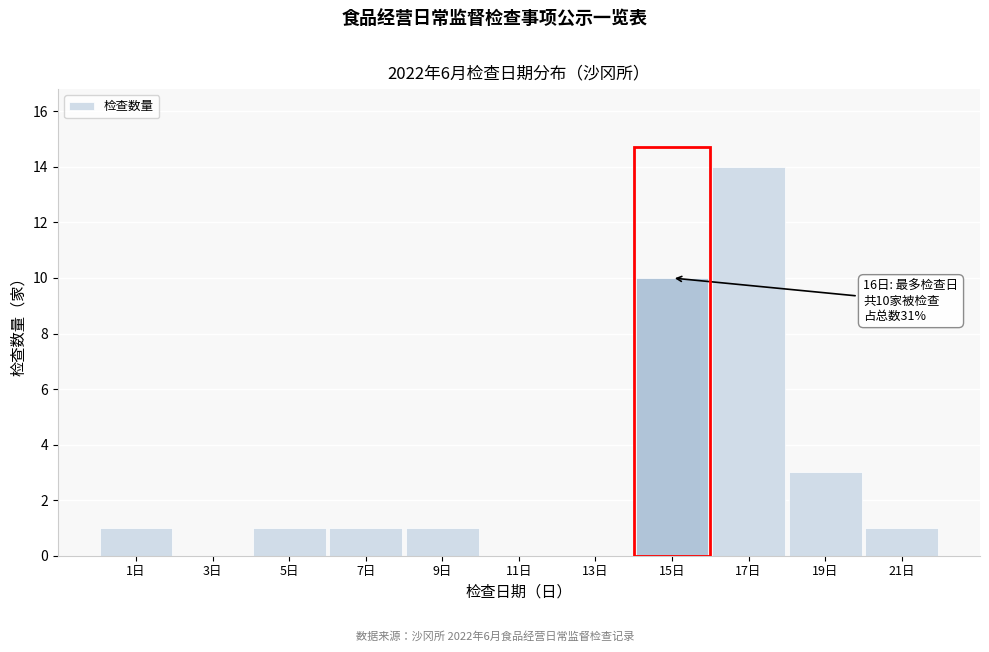

Reading left to right, extract all data points from this chart.

1日=1	3日=0	5日=1	7日=1	9日=1	11日=0	13日=0	15日=10	17日=14	19日=3	21日=1